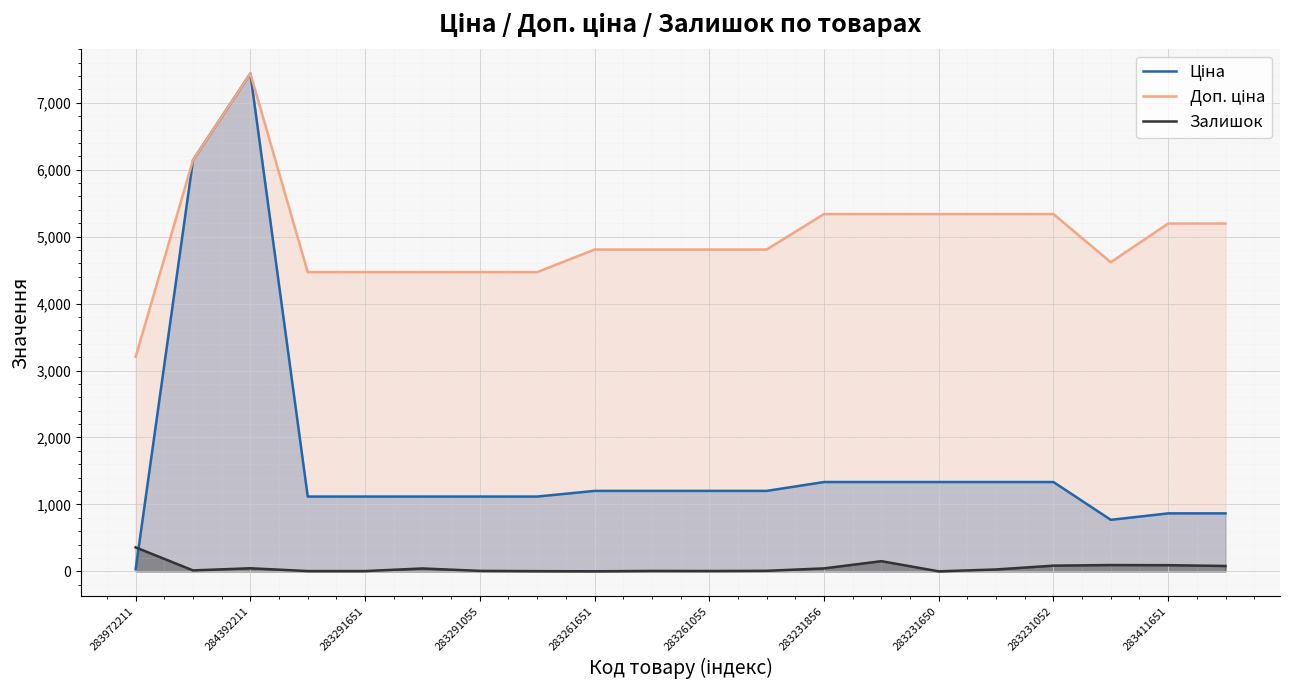

In Доп. ціна, how many points are lower than both neighbors (excluding endpoints)?

1